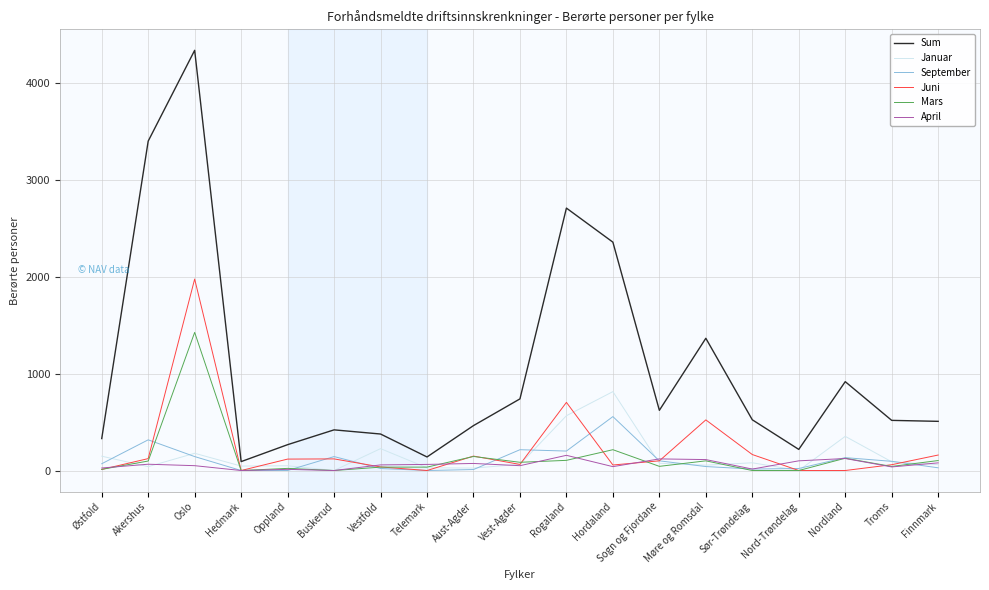

At which category does Juni reach its first local peak?

Oslo